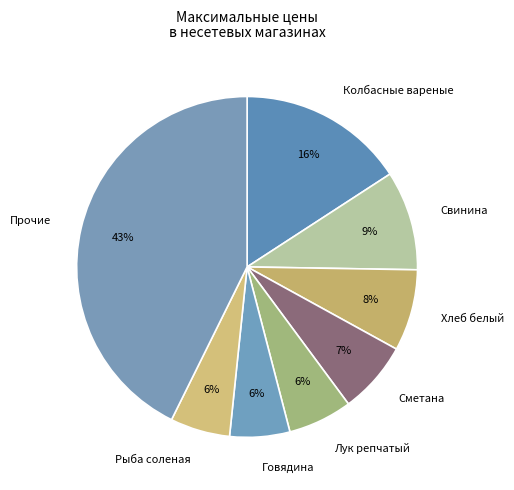

The Говядина slice represents 6% of the pie. True or false?

True